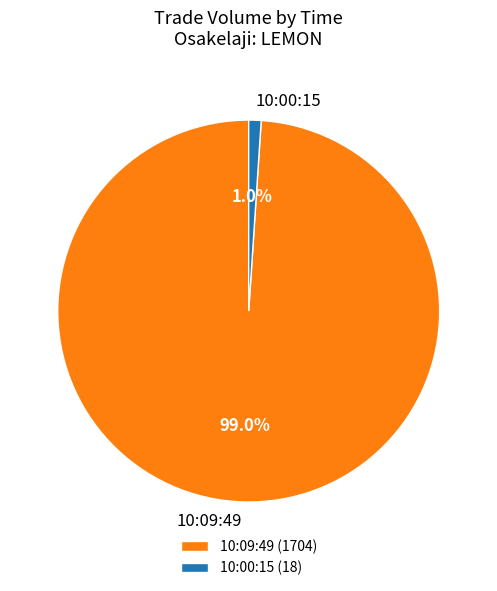

Is it true that 10:09:49 is 99% of the pie?

True